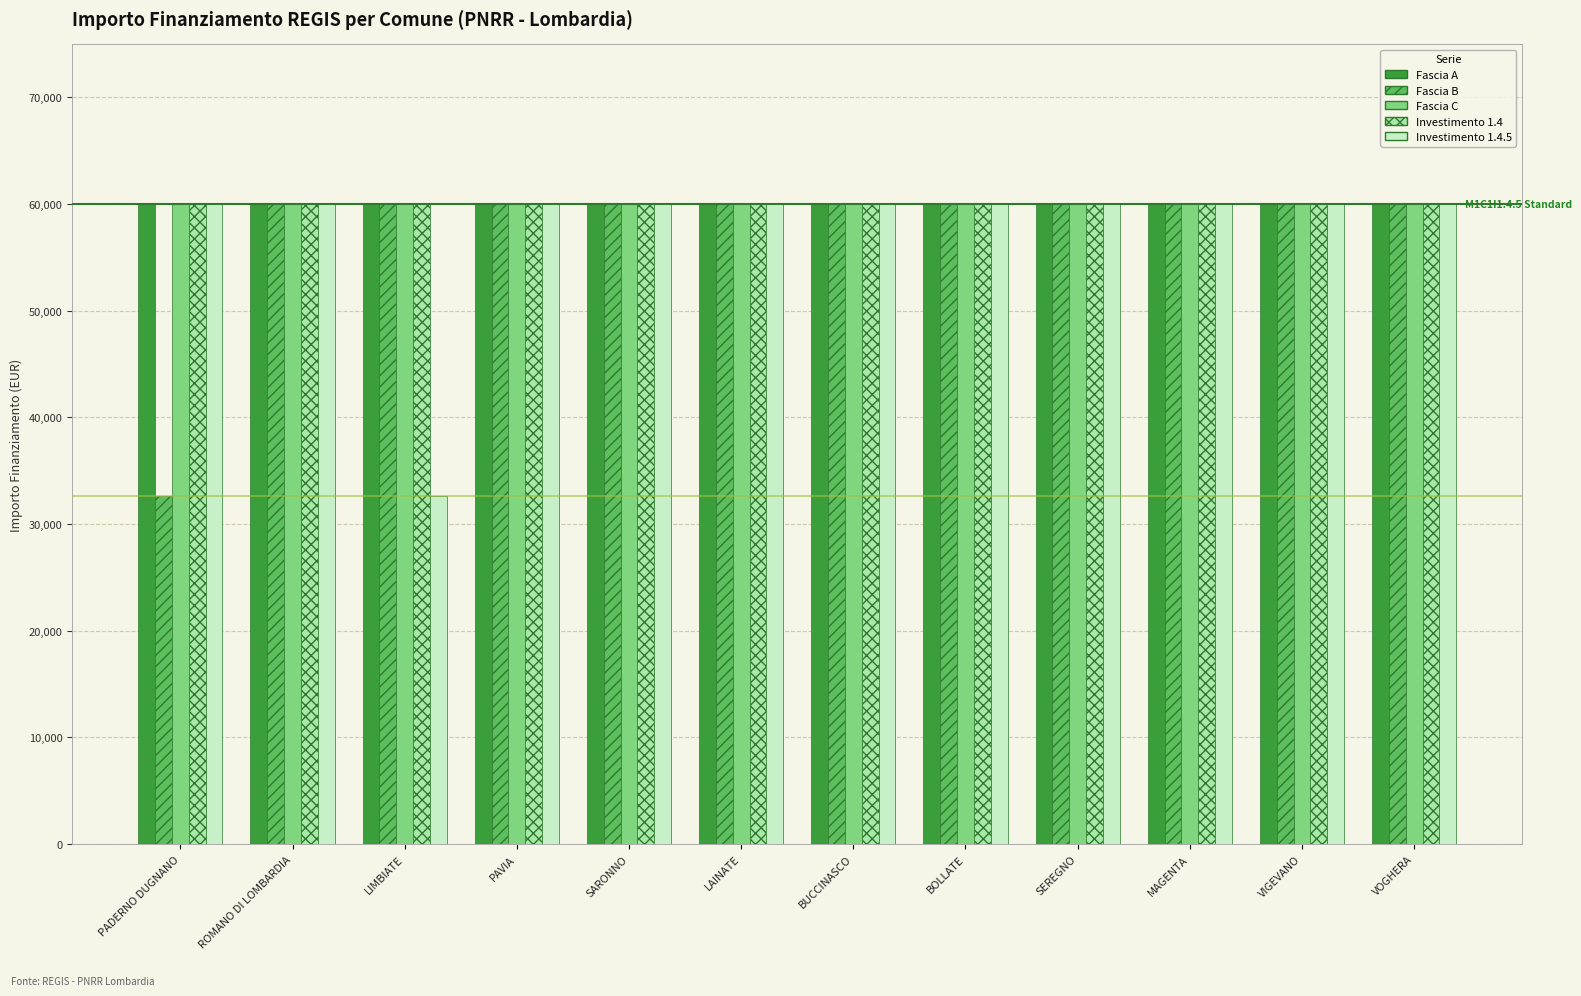

Reading left to right, what are all the values shown in this chart?

Fascia A: 59966	59966	59966	59966	59966	59966	59966	59966	59966	59966	59966	59966
Fascia B: 32589	59966	59966	59966	59966	59966	59966	59966	59966	59966	59966	59966
Fascia C: 59966	59966	59966	59966	59966	59966	59966	59966	59966	59966	59966	59966
Investimento 1.4: 59966	59966	59966	59966	59966	59966	59966	59966	59966	59966	59966	59966
Investimento 1.4.5: 59966	59966	32589	59966	59966	59966	59966	59966	59966	59966	59966	59966